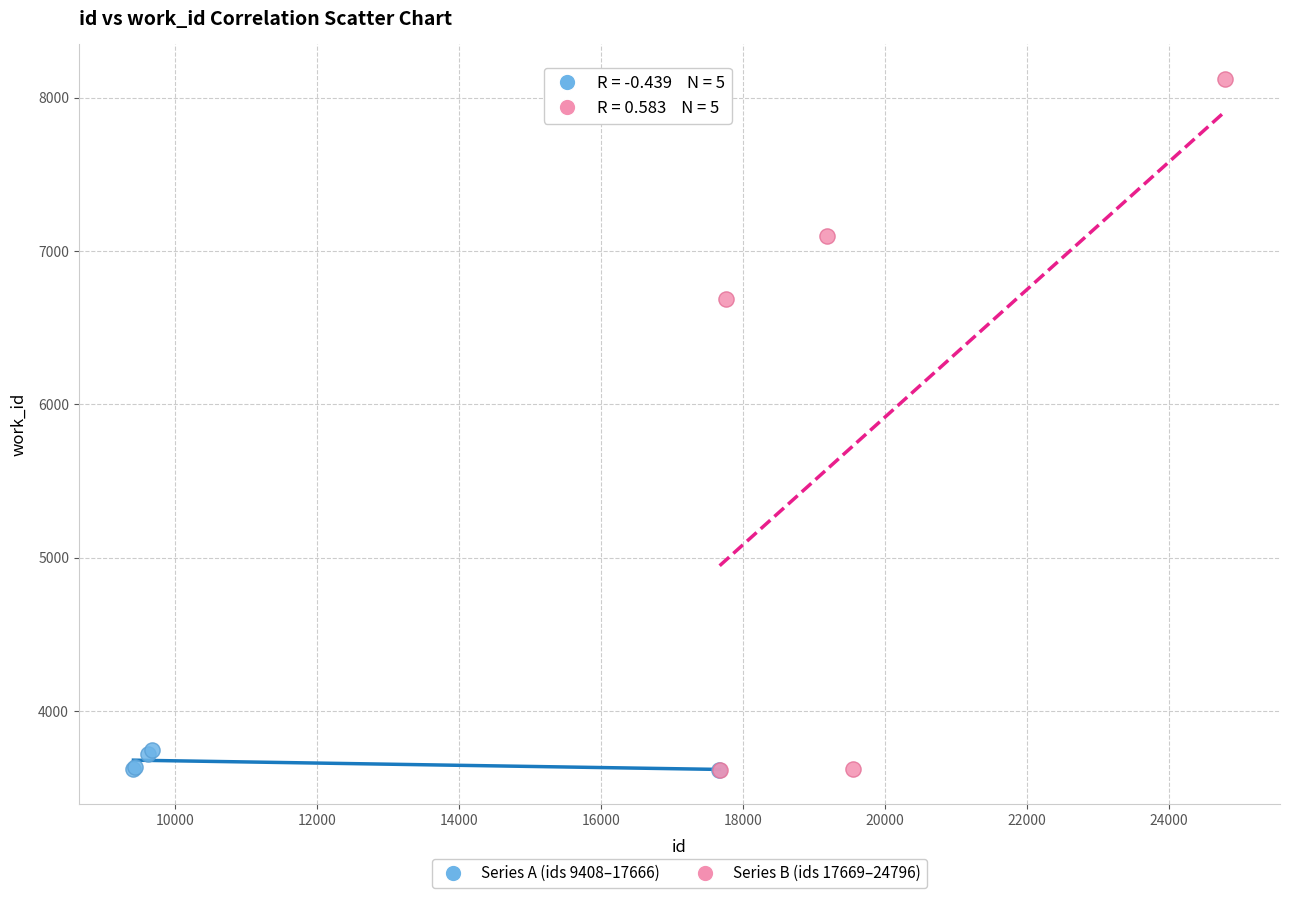

Which series has the largest Y range (max minus min)?

Series B (ids 17669–24796)